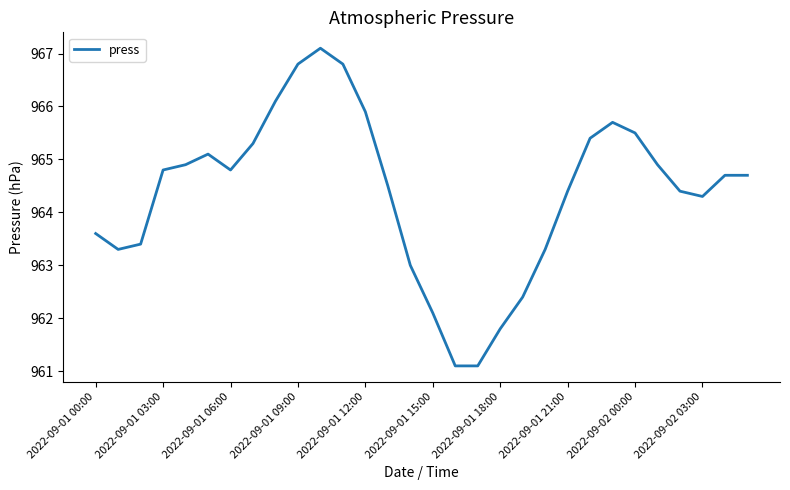

How many values are below 964?

10